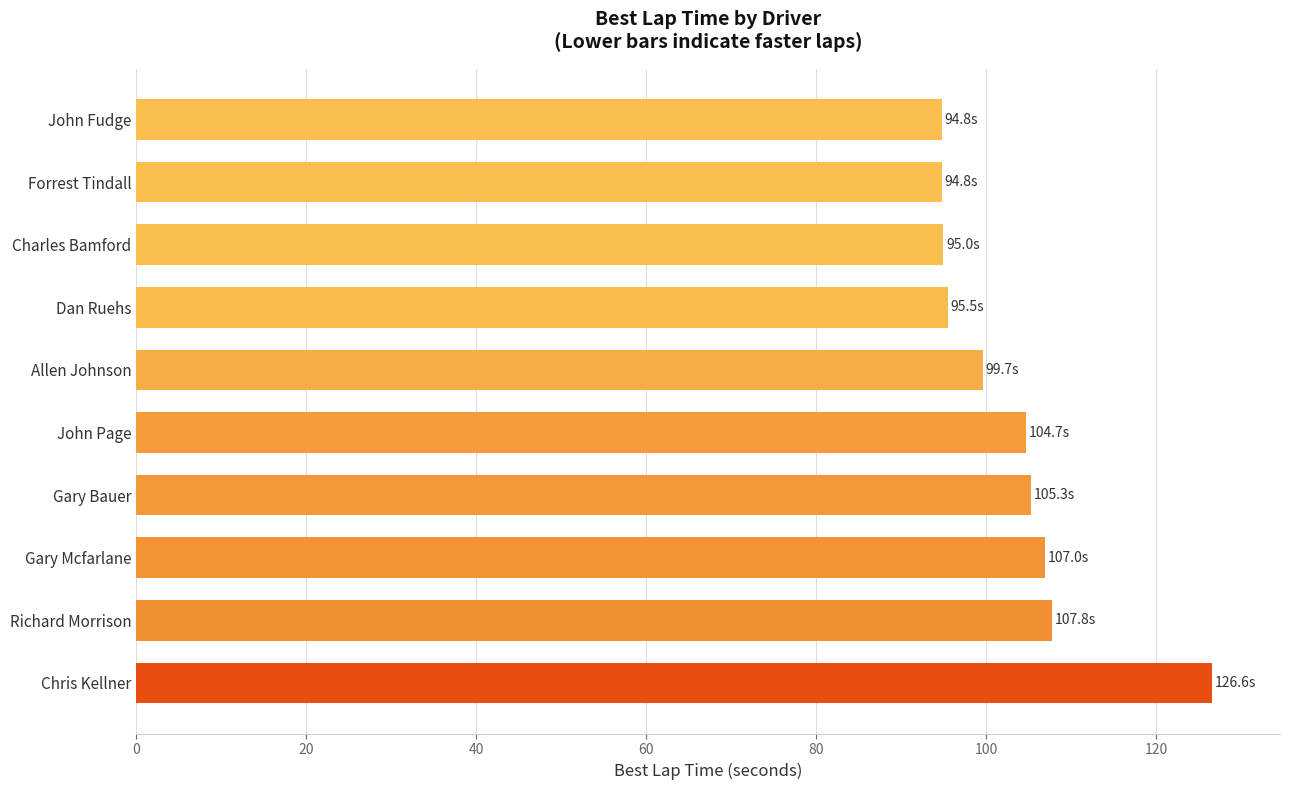

What is the maximum value shown in the chart?

126.6